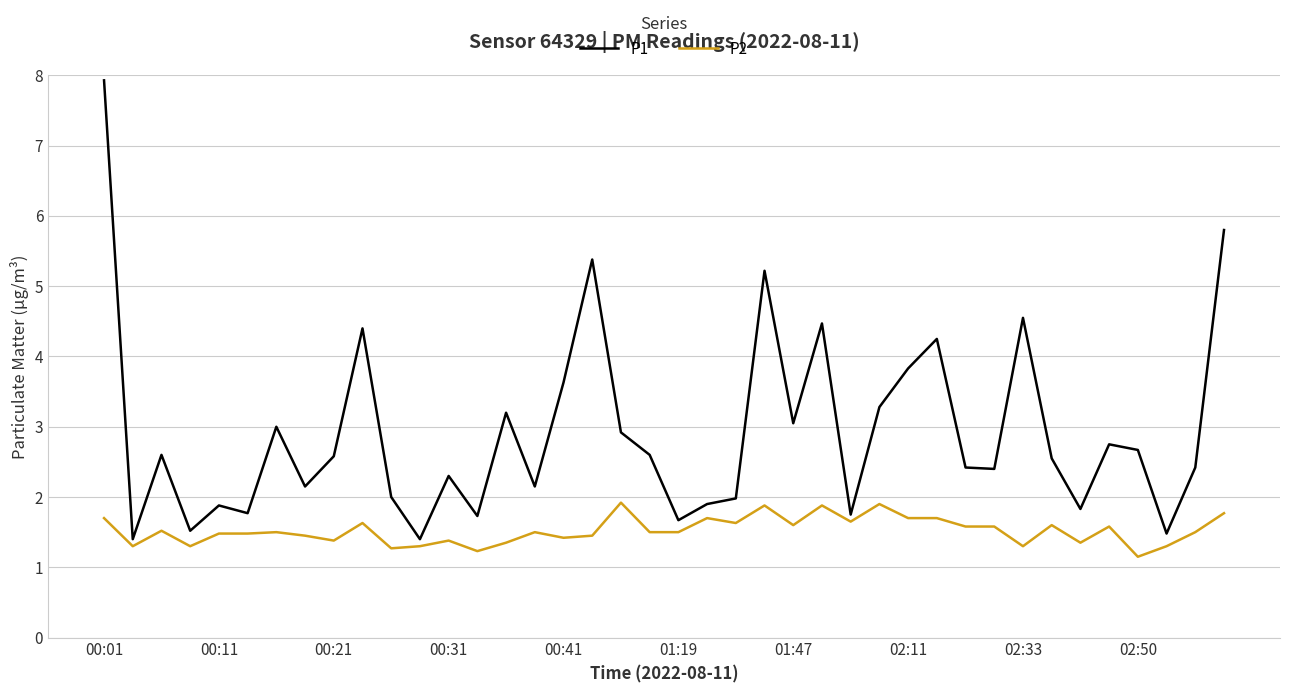

List the series in order of their overall mean, highest first.

P1, P2